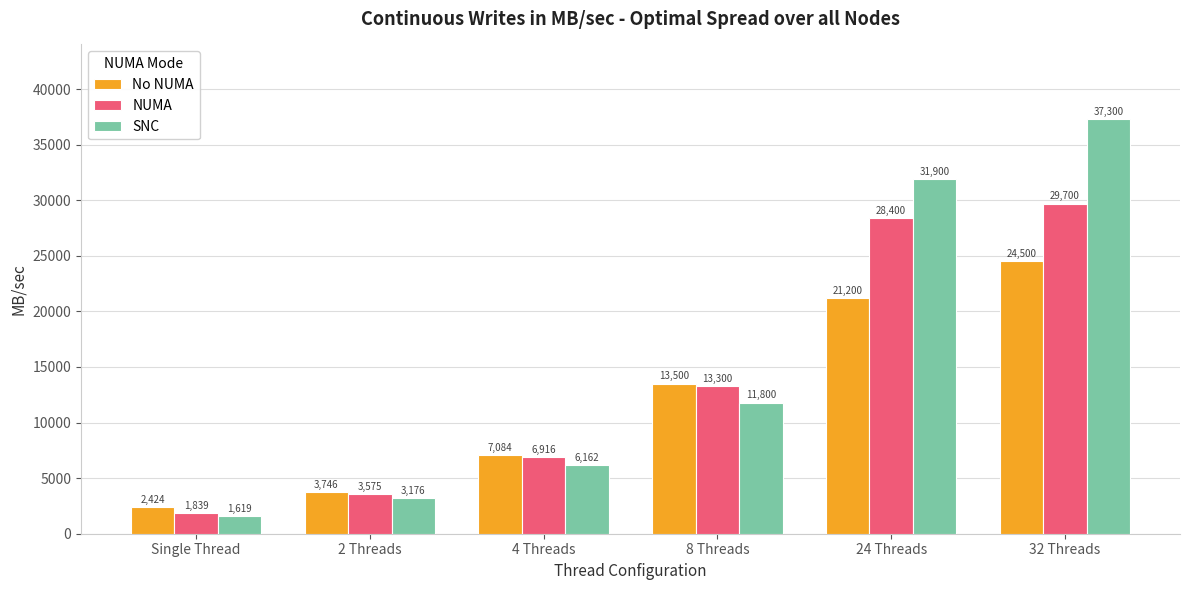

Reading right to left, what are all the values shown in this chart?

No NUMA: 24500	21200	13500	7084	3746	2424
NUMA: 29700	28400	13300	6916	3575	1839
SNC: 37300	31900	11800	6162	3176	1619